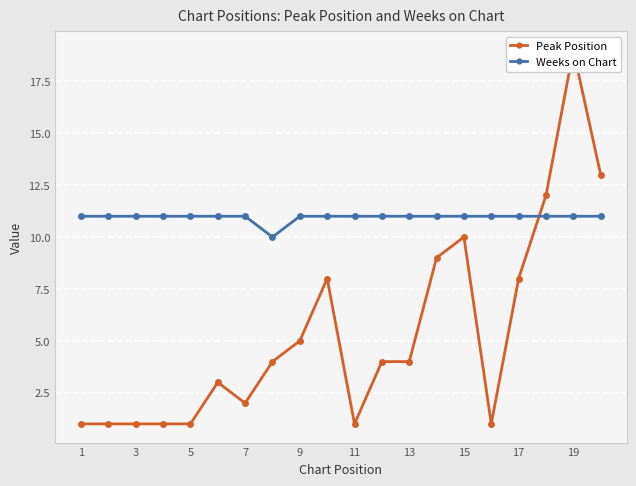

Reading left to right, transcribe all the data shown in this chart.

Peak Position: 1	1	1	1	1	3	2	4	5	8	1	4	4	9	10	1	8	12	19	13
Weeks on Chart: 11	11	11	11	11	11	11	10	11	11	11	11	11	11	11	11	11	11	11	11